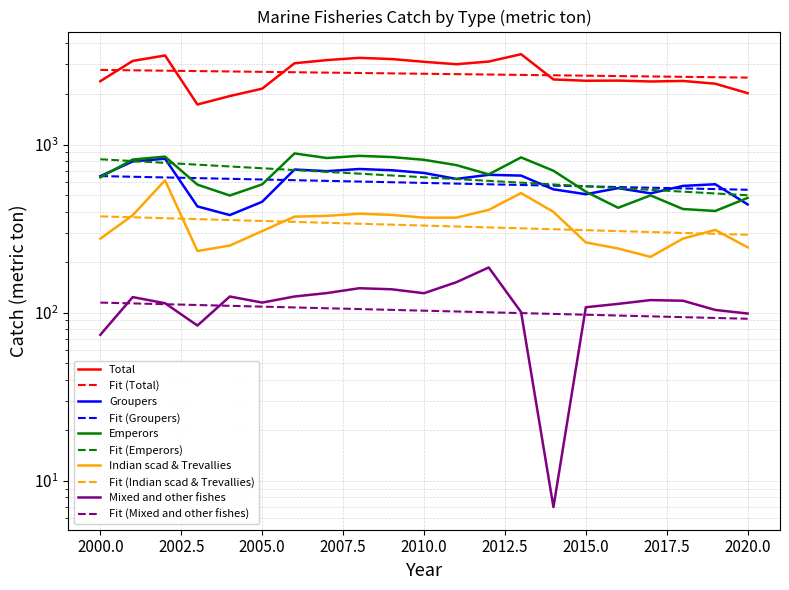

True or false: Total and Groupers intersect in this chart.

False